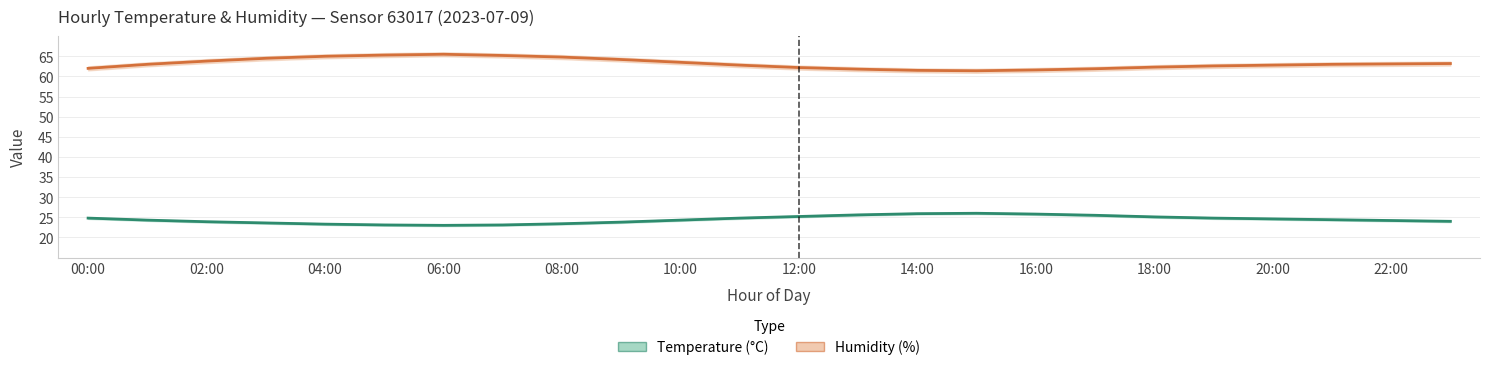

In Humidity, how many points are higher than both neighbors (excluding endpoints)?

1